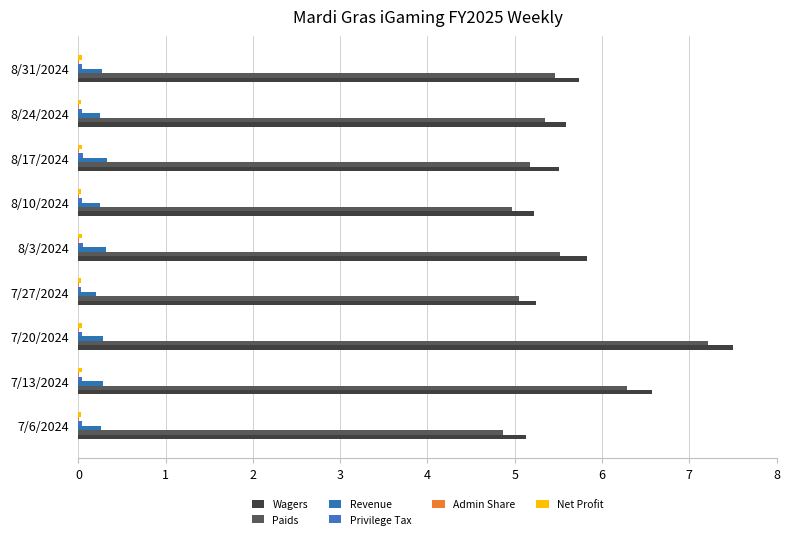

How many categories are shown in the chart?

9